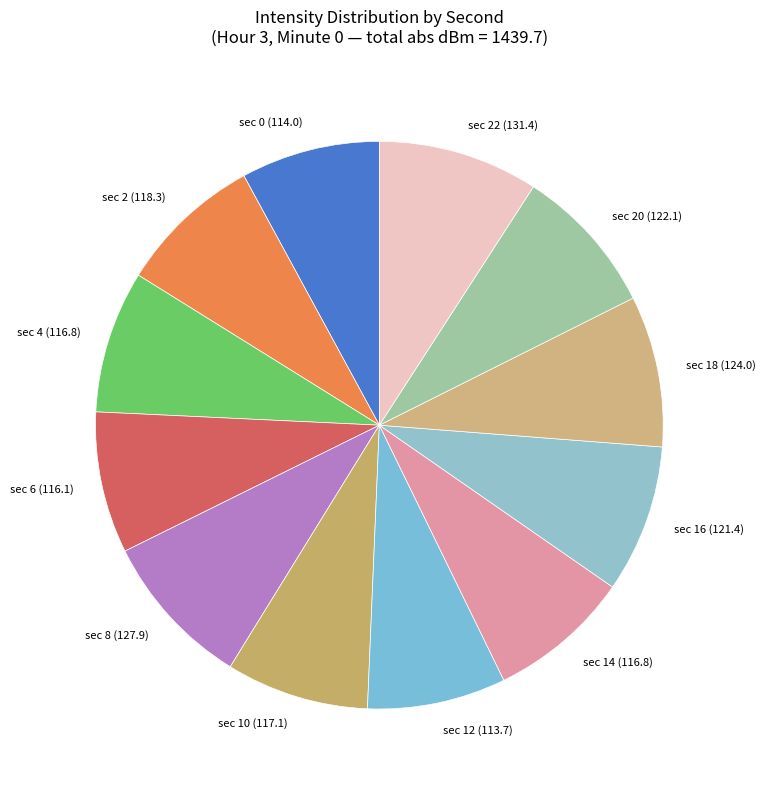

The sec 10 slice represents 1% of the pie. True or false?

False